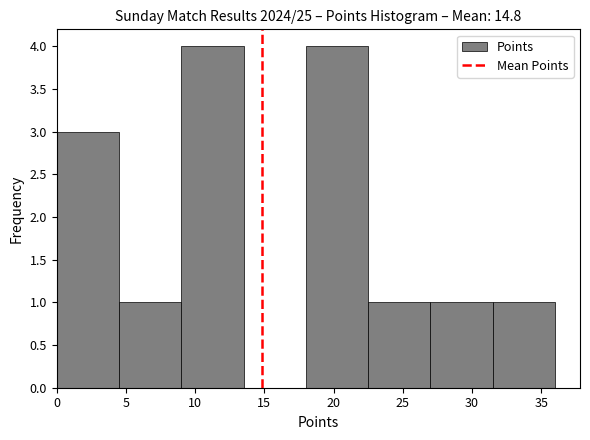

Reading left to right, transcribe this chart: for each bar, give the range it covers on the x-axis and its height. The values are not printed on the chart, so give them approximately, as read against the axis.

0.0 to 4.5: 3
4.5 to 9.0: 1
9.0 to 13.5: 4
13.5 to 18.0: 0
18.0 to 22.5: 4
22.5 to 27.0: 1
27.0 to 31.5: 1
31.5 to 36.0: 1